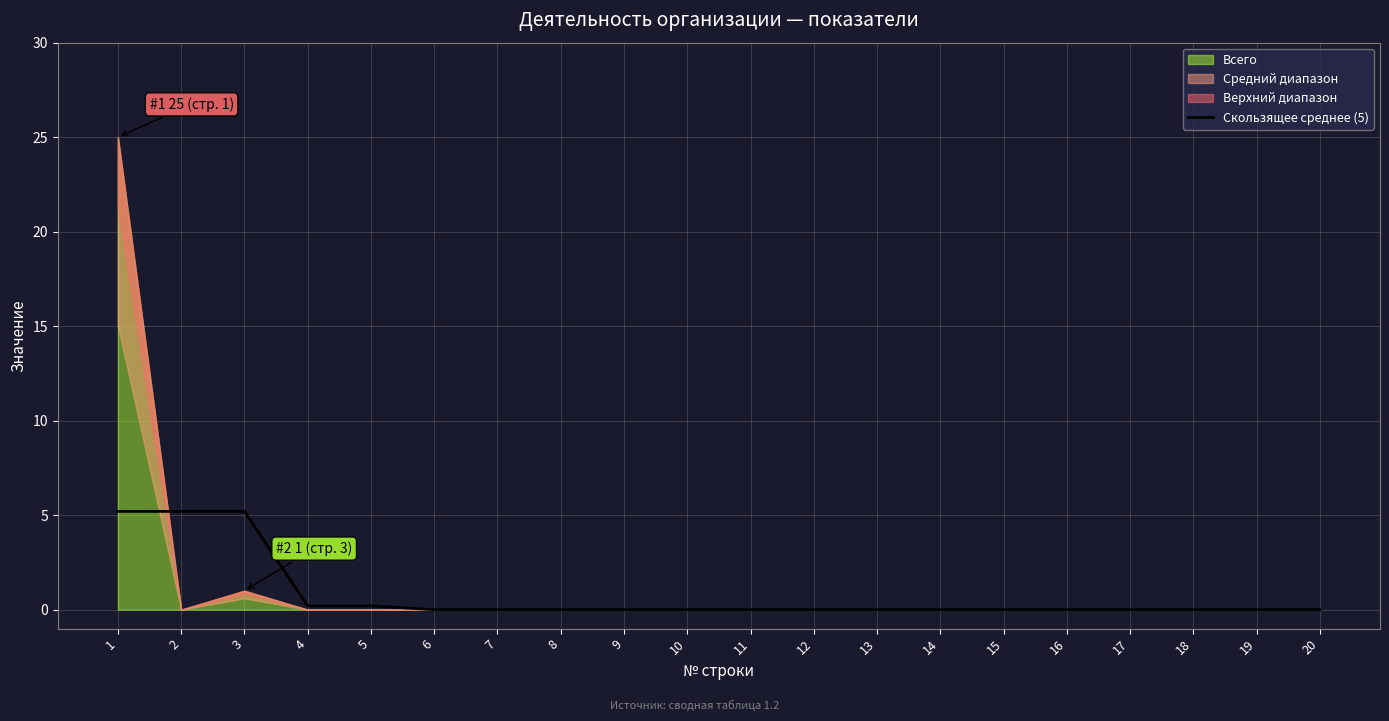

The value at 15 is 0.0. True or false?

True